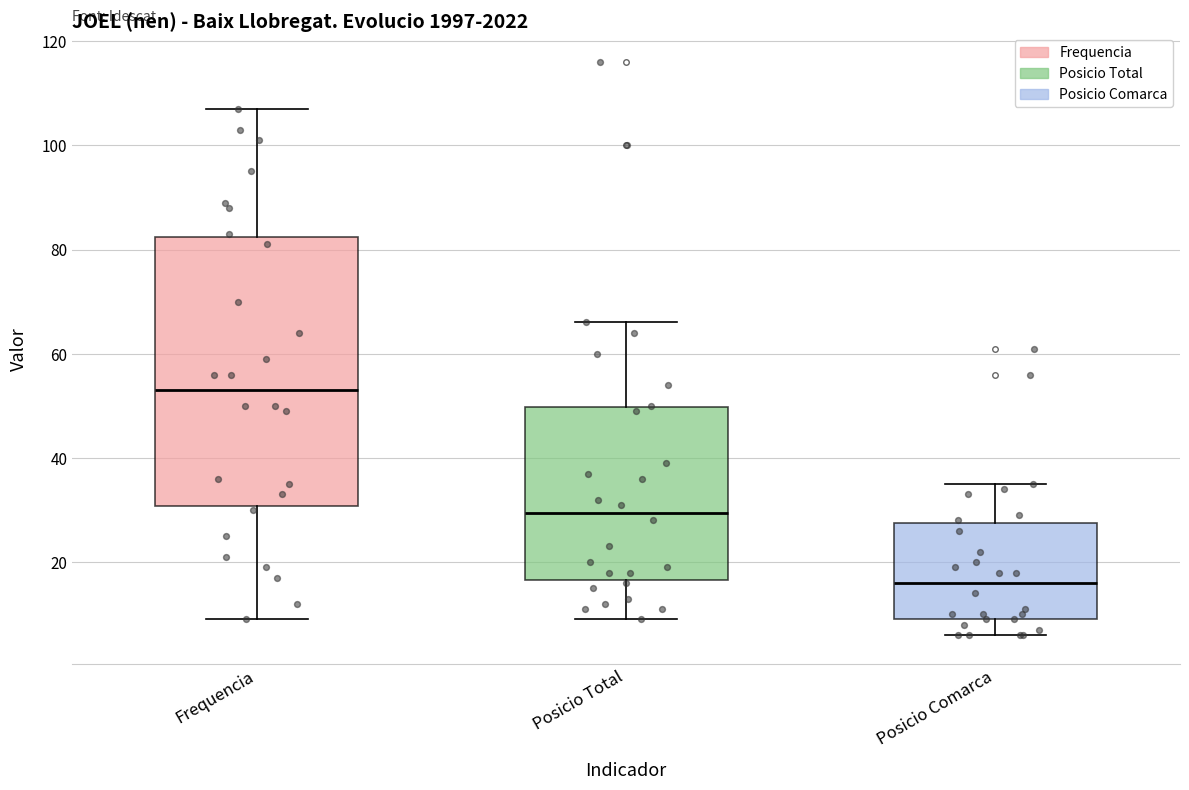

Reading left to right, transcribe this box plot: for each box, give where its median line is, the range the box spans, and where its two whiskers end, as read against the y-axis. The values are not printed on the chart, so give them approximately, as read against the axis.

Frequencia: median 54, box 30 to 82, whiskers 10 to 108
Posicio Total: median 30, box 16 to 50, whiskers 10 to 66
Posicio Comarca: median 16, box 10 to 28, whiskers 6 to 36